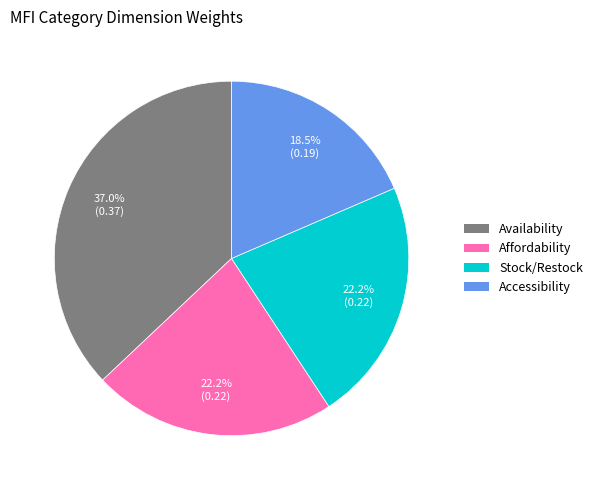

How much of the chart is everything except Availability?

63.0%